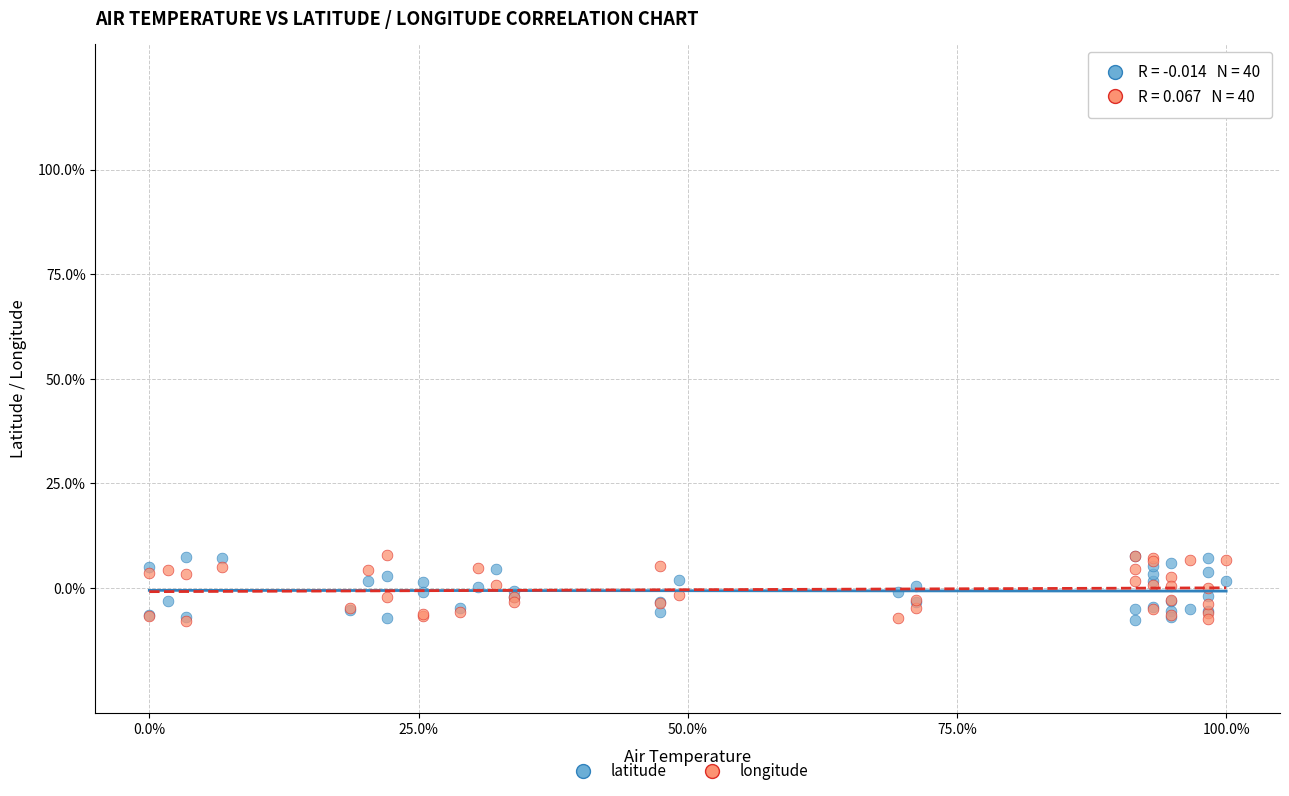

What are all the series names shown in the legend?

latitude, longitude